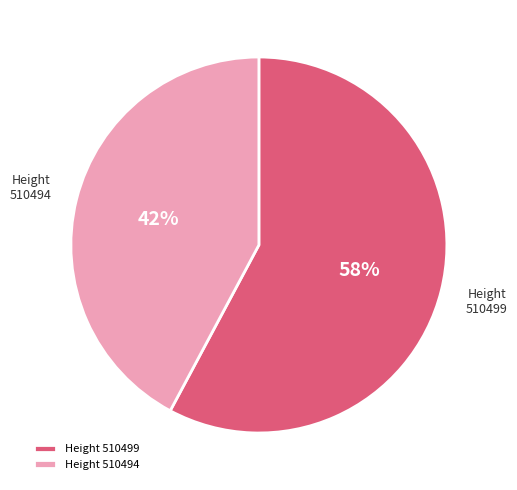

How many segments does this pie chart have?

2